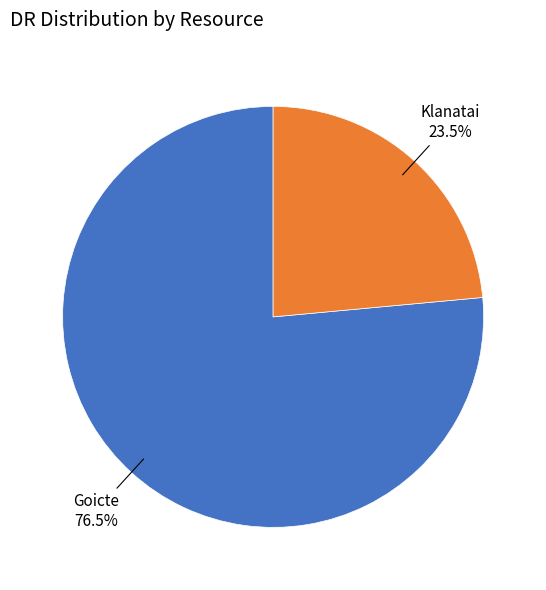

Rank the categories by value from lowest to highest.

Klanatai, Goicte